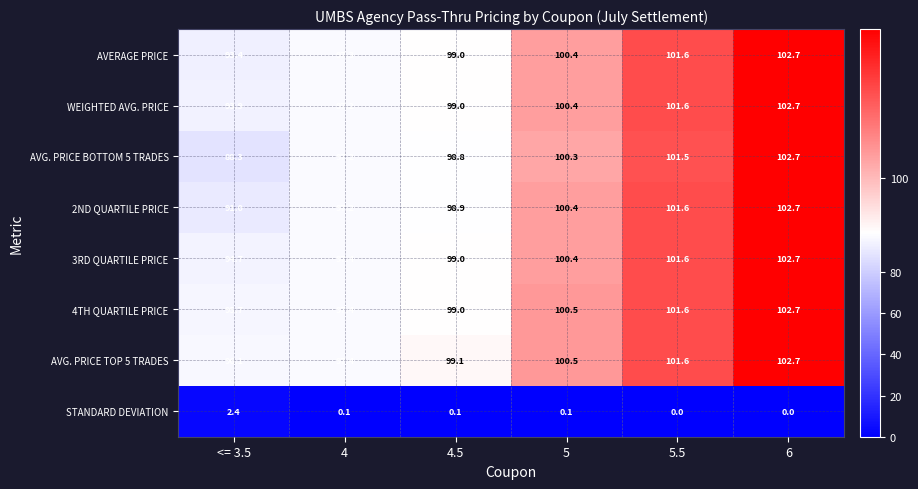

What is the difference between the AVERAGE PRICE values at 6 and <= 3.5?

9.3